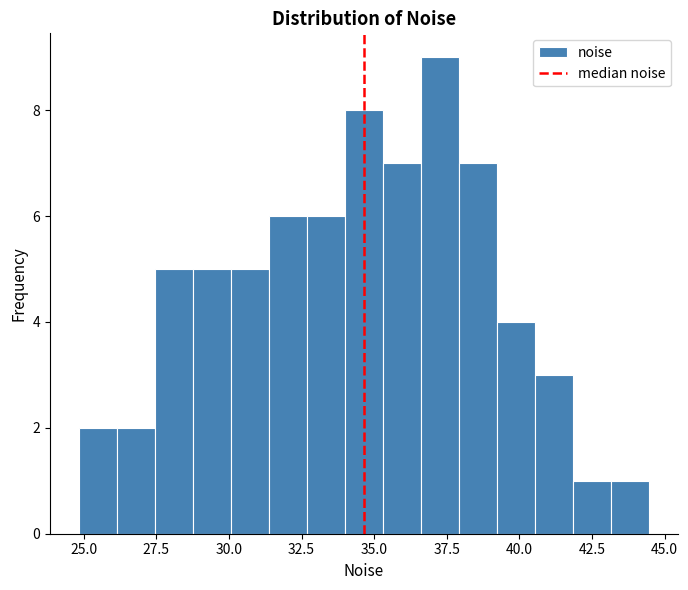

Read against the x-axis, roughly where is the centre of the tallest bar?

37.5